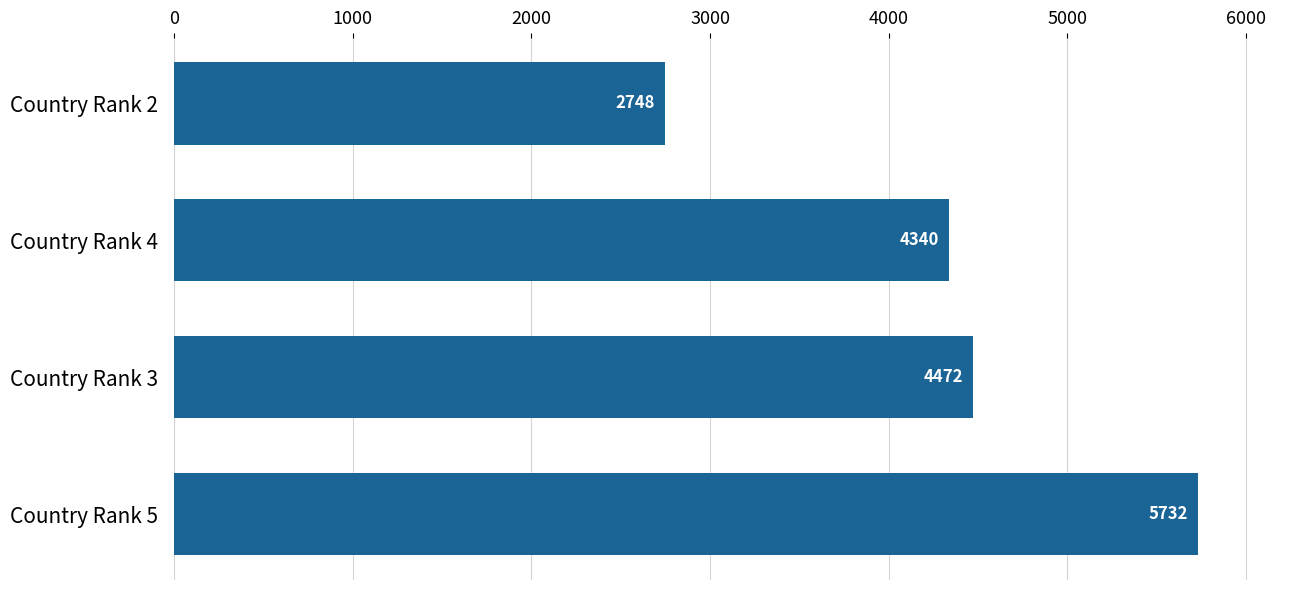

What value does the data have at Country Rank 4, to the nearest 50?

4350